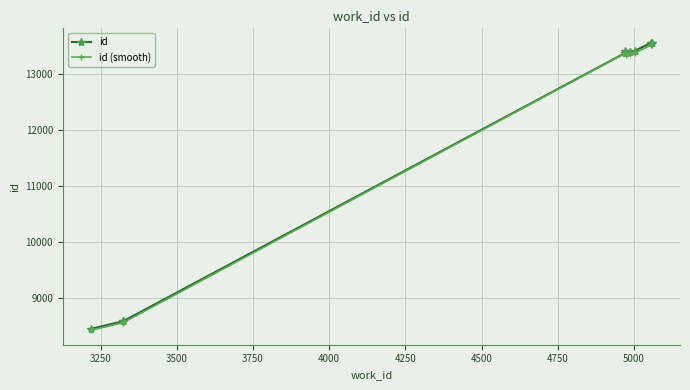

The id series shows 7413.6 at 3750. True or false?

False